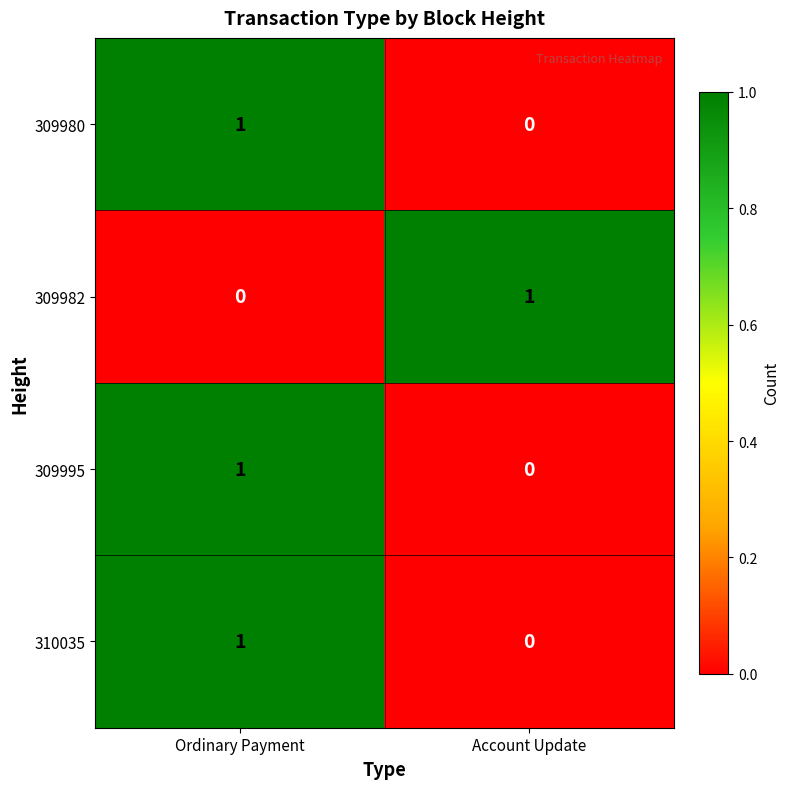

Is it true that 309982 equals 2 at Account Update?

False